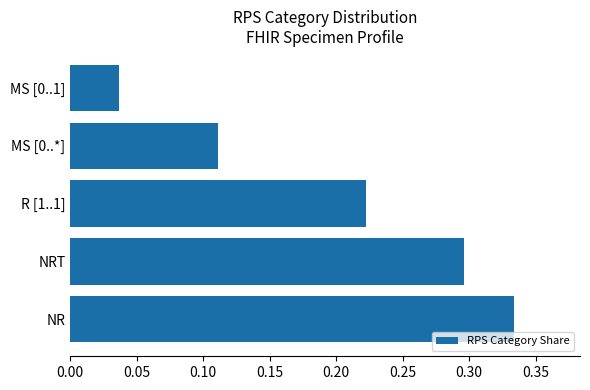

Rank the categories by value from highest to lowest.

NR, NRT, R [1..1], MS [0..*], MS [0..1]